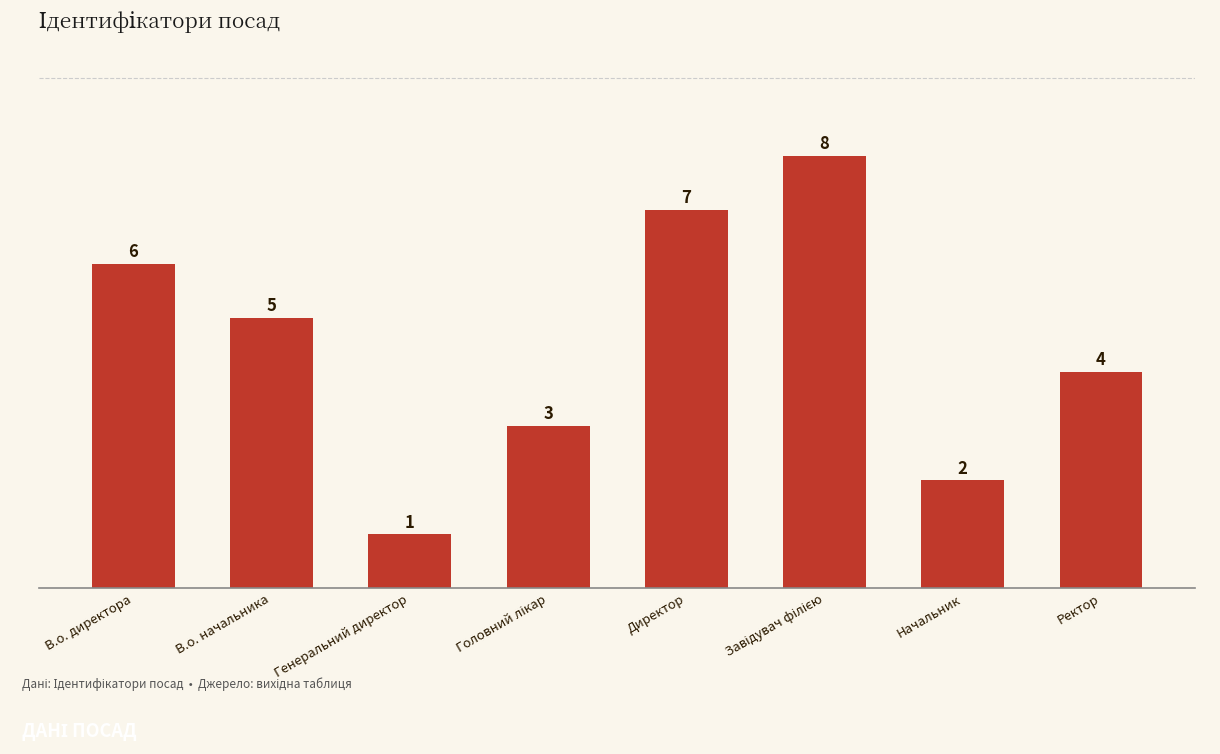

The chart shows a value of 7 at Директор. True or false?

True